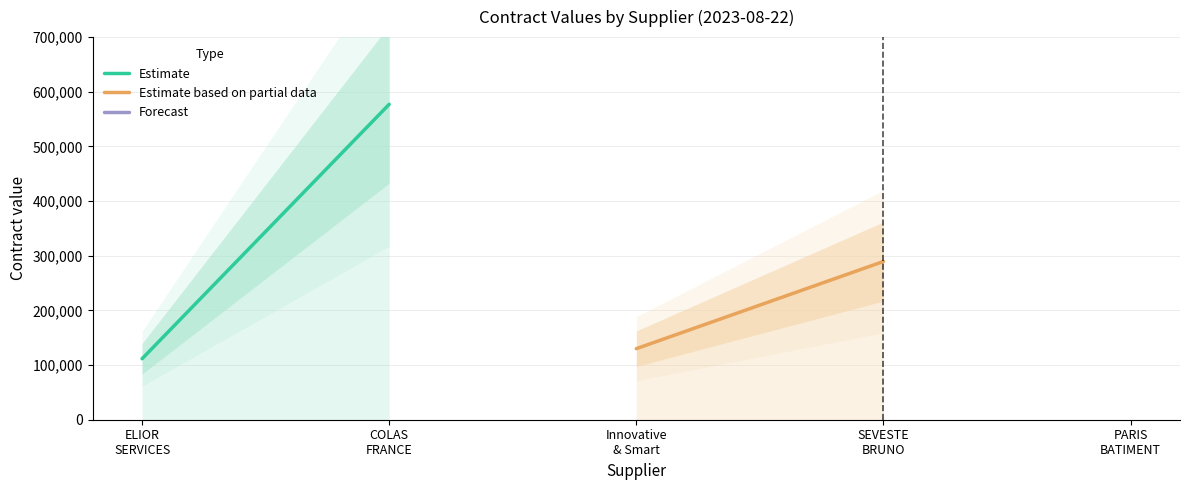

What is the highest value of the Estimate based on partial data series?

289500